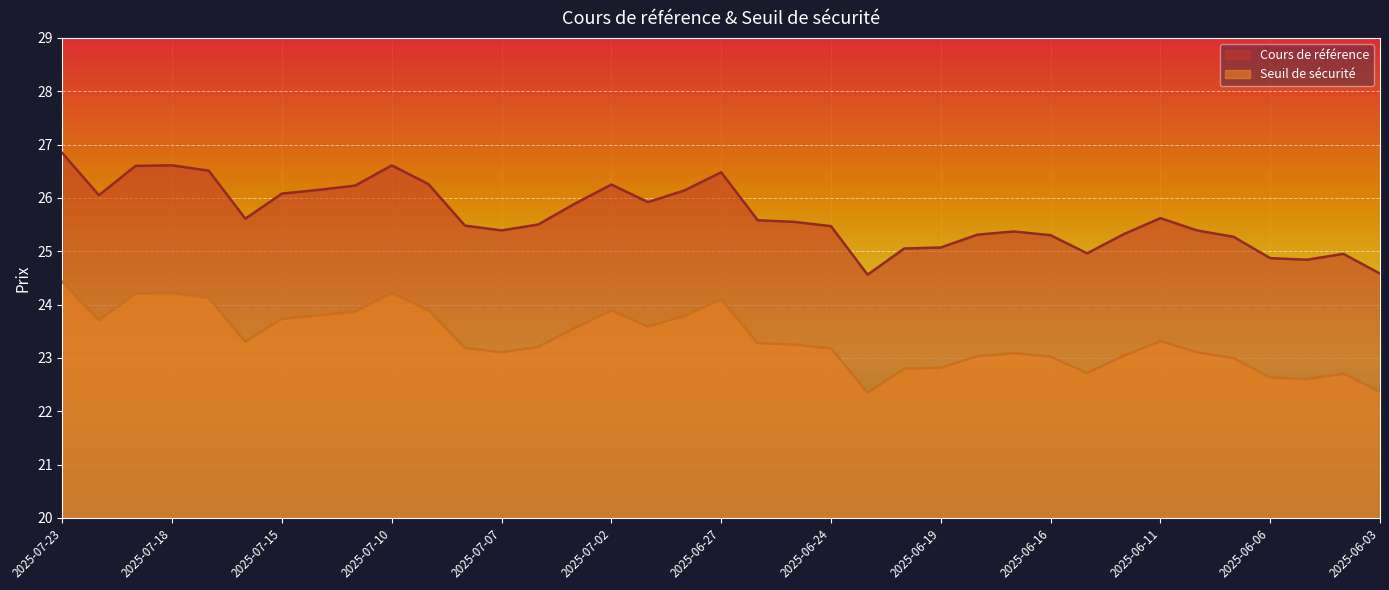

How many data points in Seuil de sécurité are above 23?

28